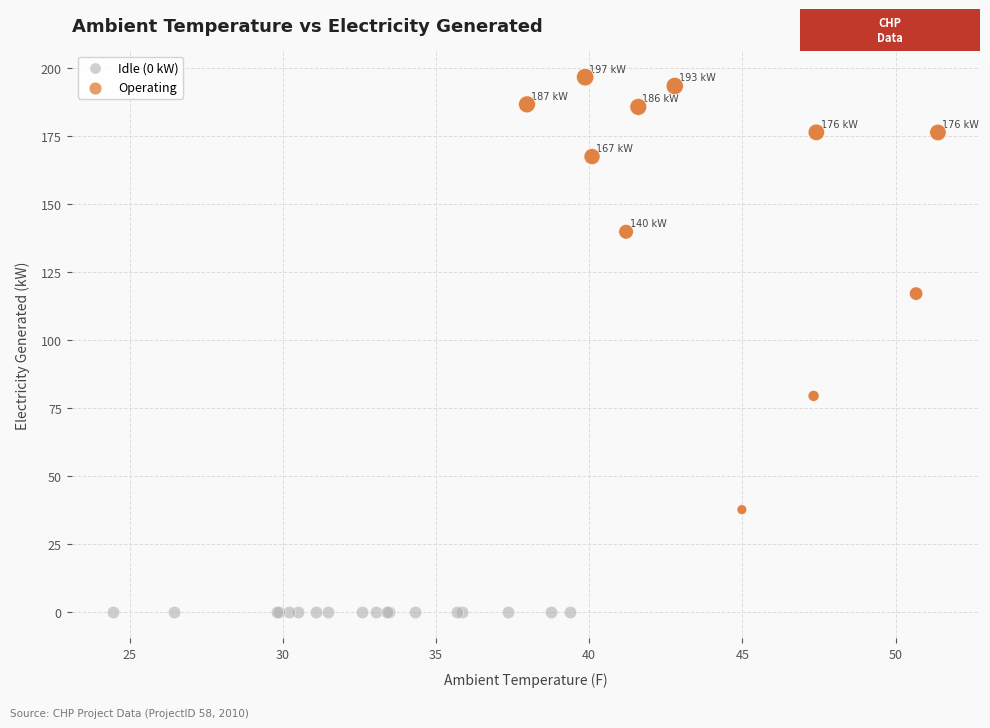

Which series contains the highest Y value?

Operating